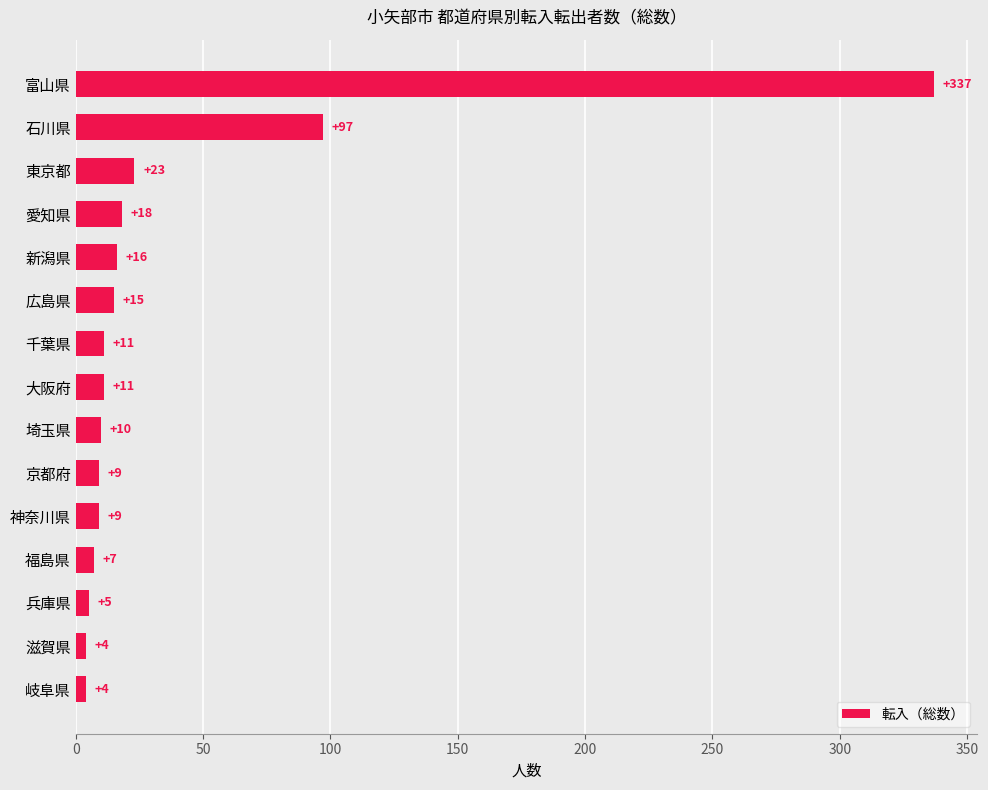

What is the difference between the values at 東京都 and 京都府?

14